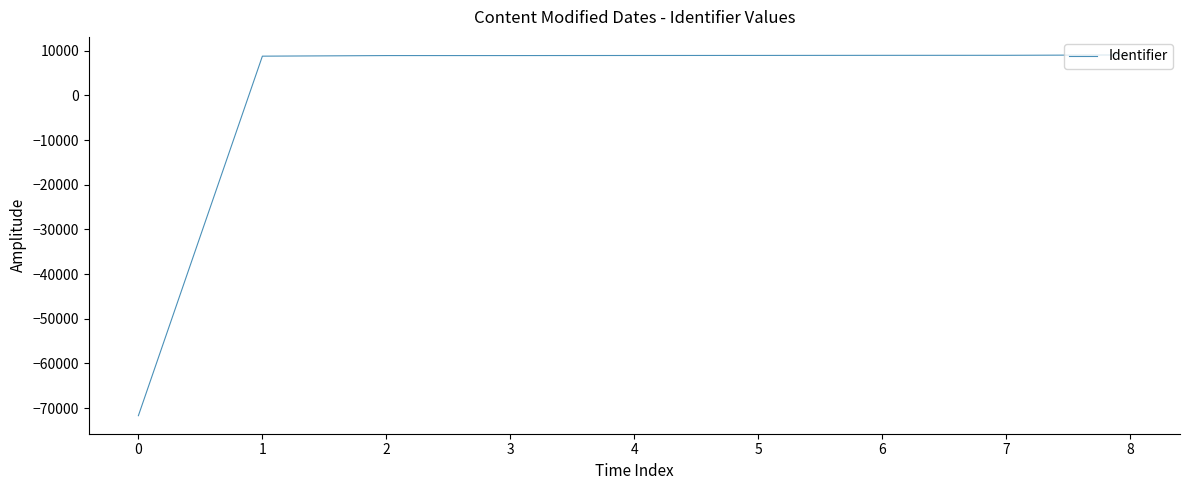

How many lines are shown in the chart?

1